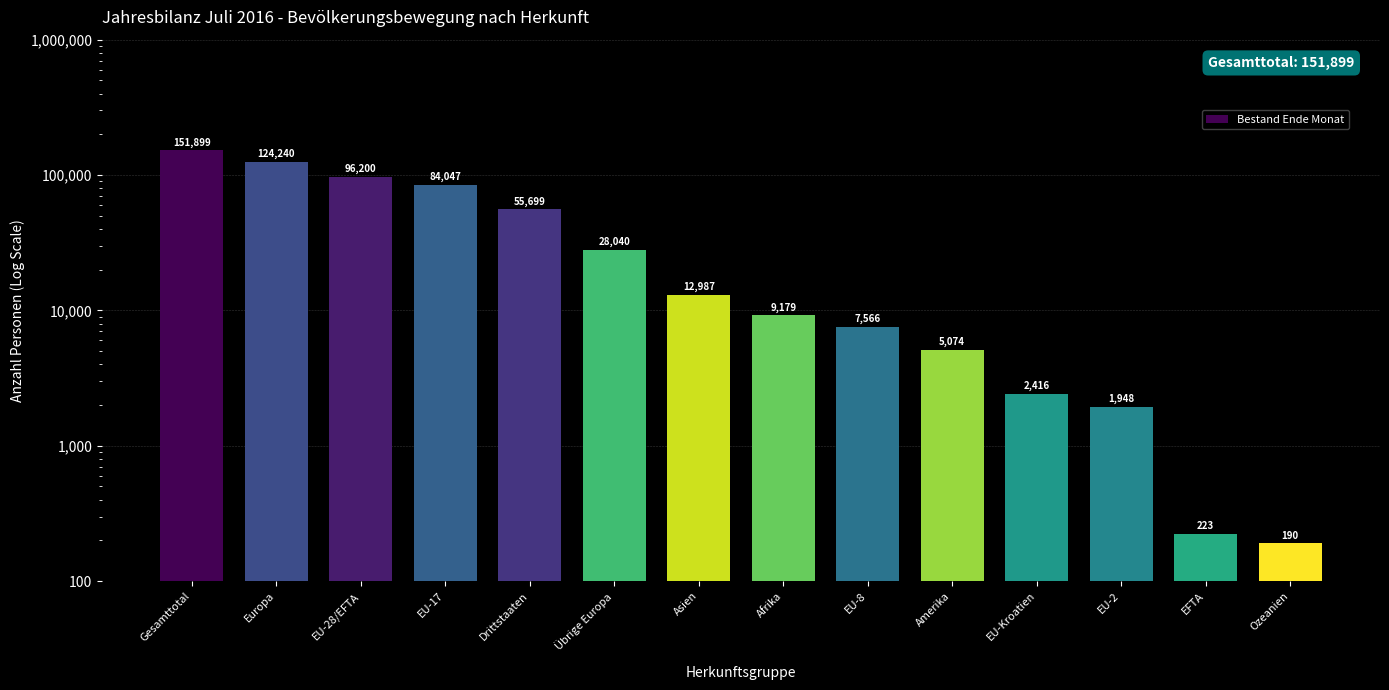

List the labels in order of value, smallest first.

Ozeanien, EFTA, EU-2, EU-Kroatien, Amerika, EU-8, Afrika, Asien, Übrige Europa, Drittstaaten, EU-17, EU-28/EFTA, Europa, Gesamttotal